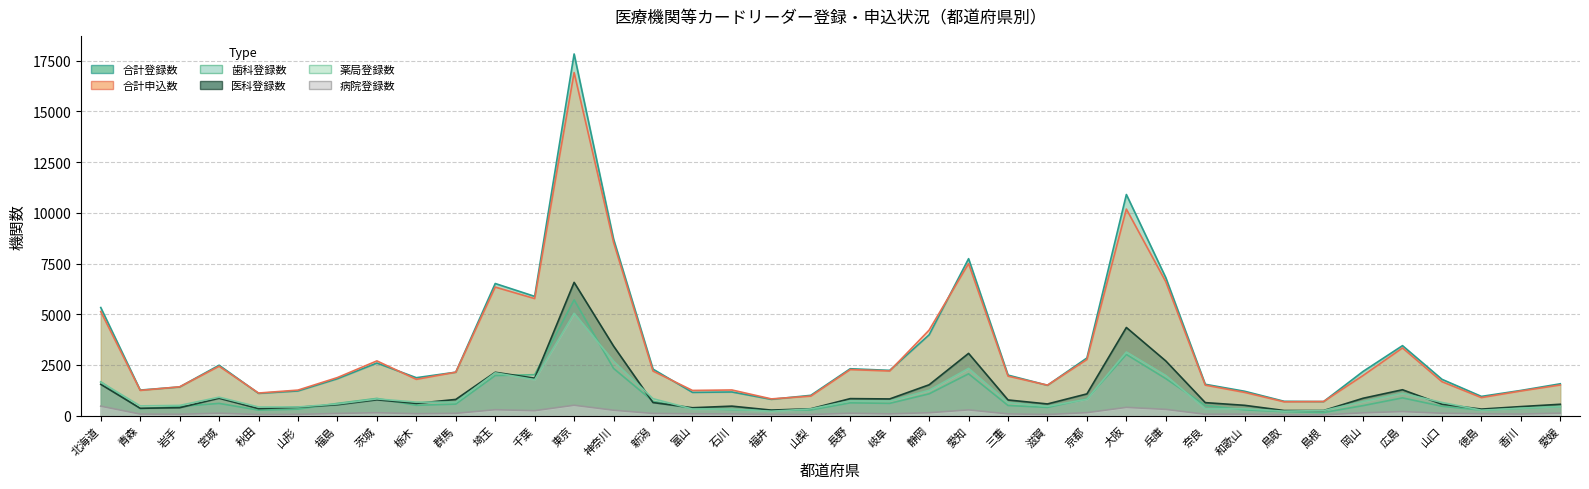

What is the maximum value for 病院_登録数?

511